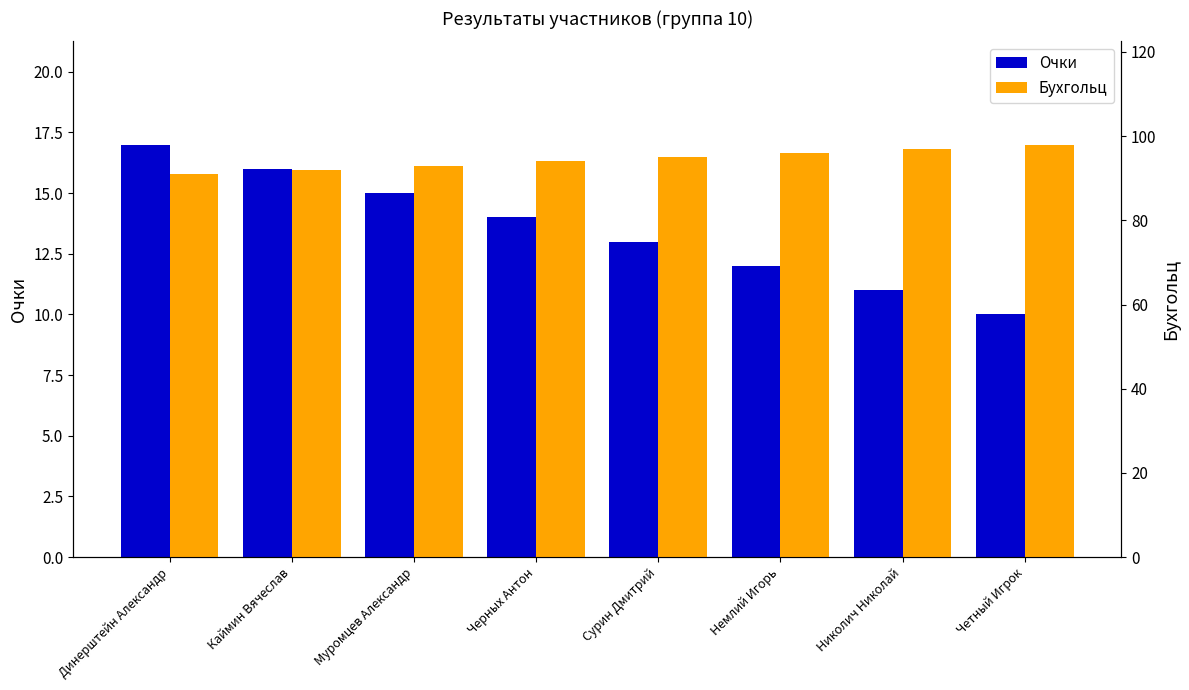

What is the sum of all Бухгольц values?

756